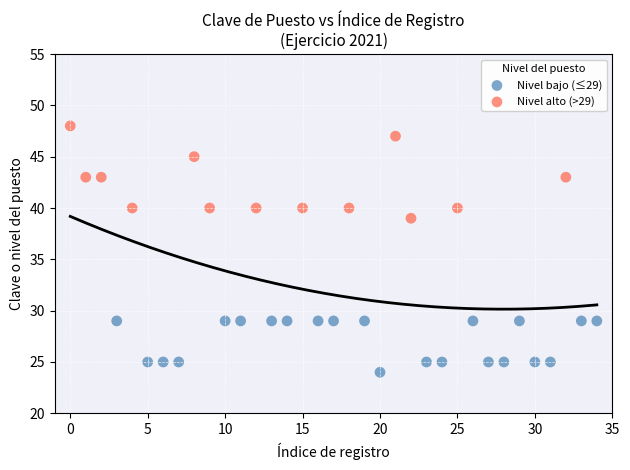

Which series reaches the minimum Y coordinate?

Nivel bajo (≤29)